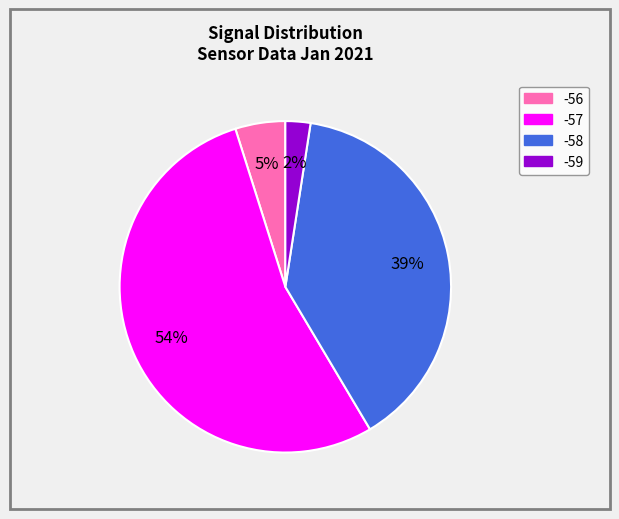

To the nearest percent, what is the average slice percentage?

25%